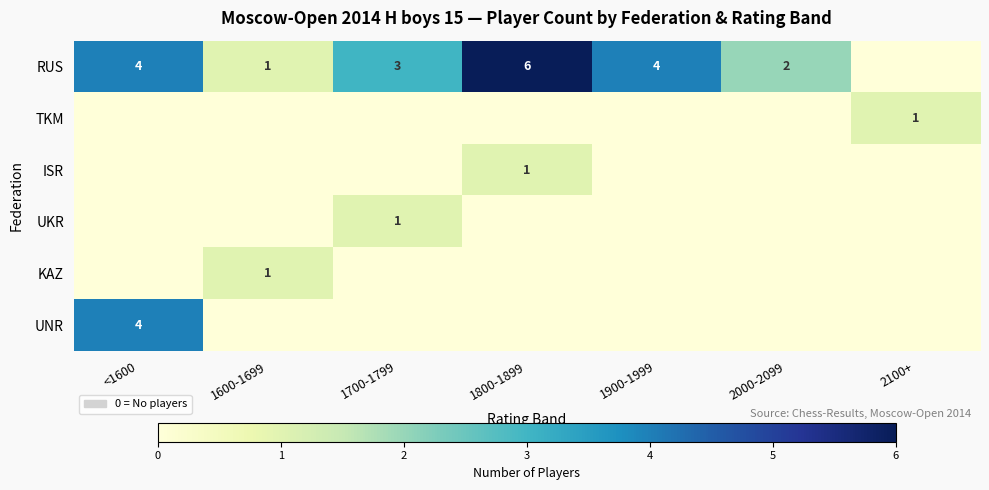

Count the number of categories in the chart.

7